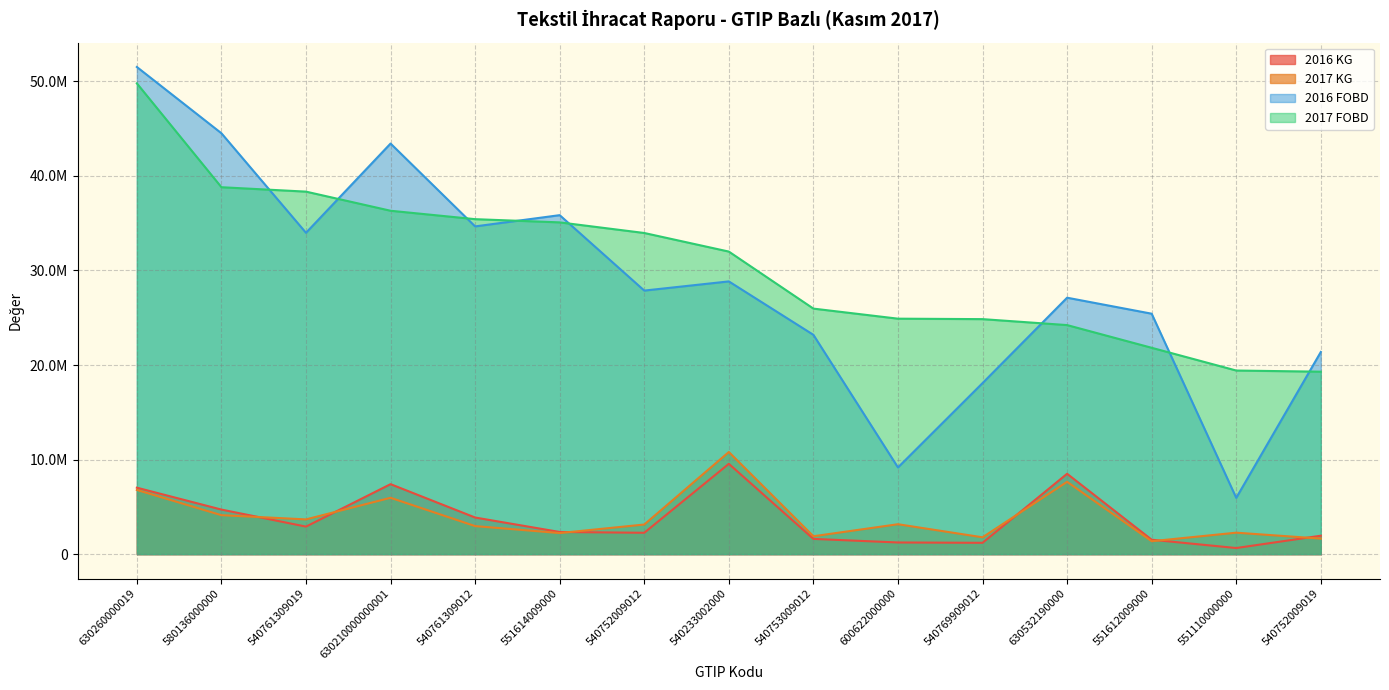

How many values in the 2017 KG series exceed 3132943?

8